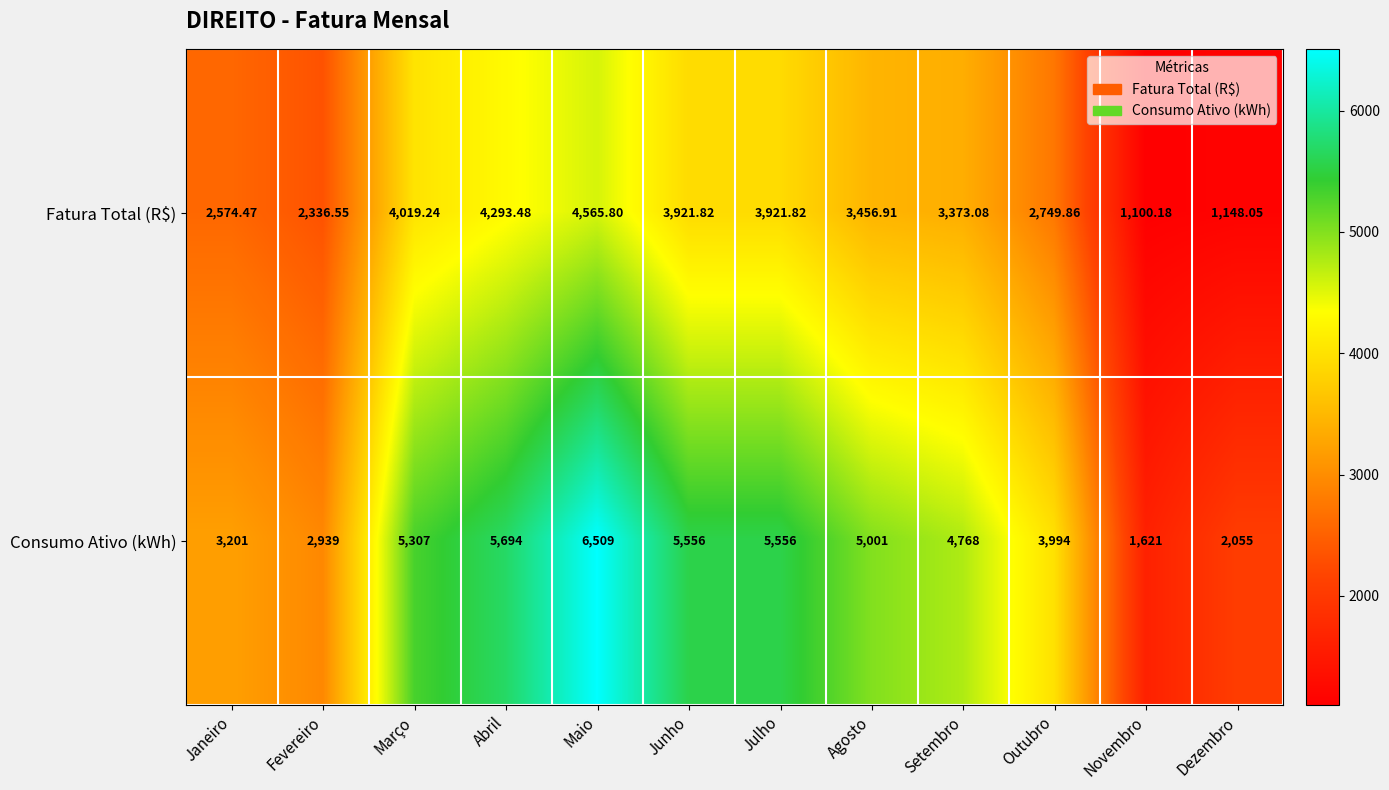

What is the greatest value displayed?

6509.0